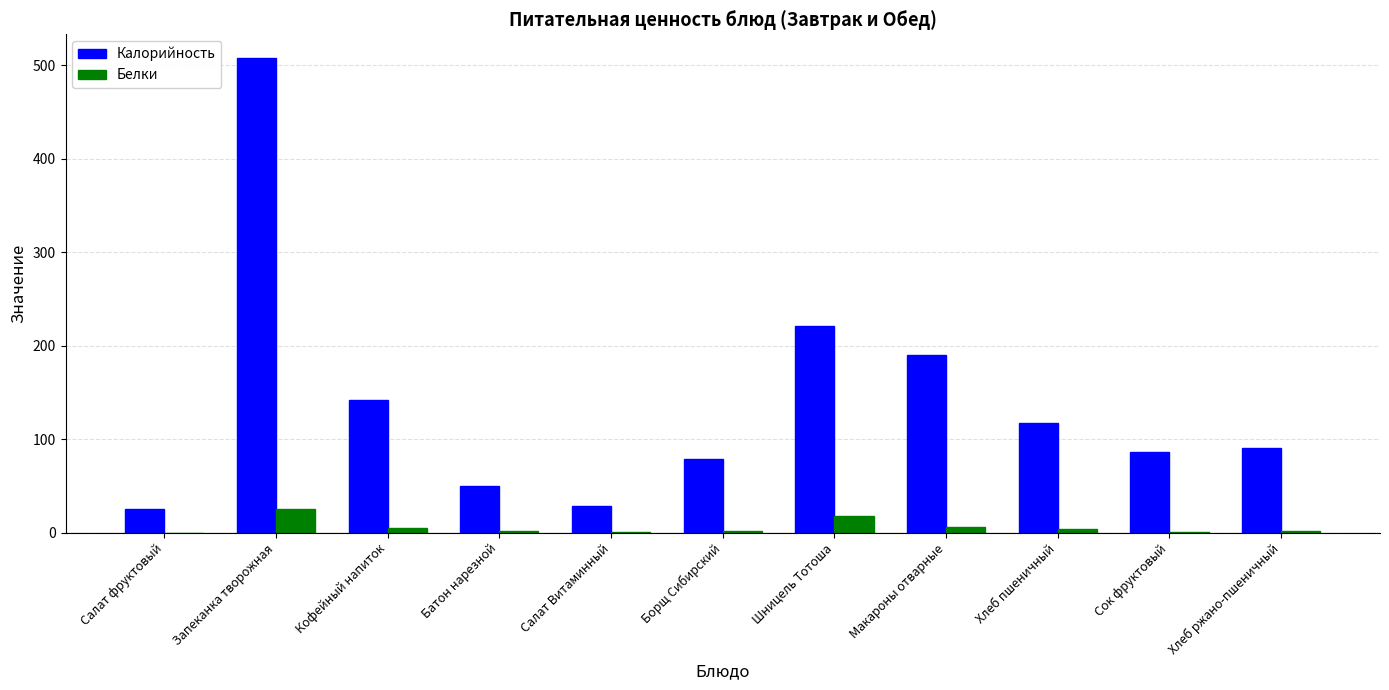

The value of Калорийность at Макароны отварные is 190.3. True or false?

True